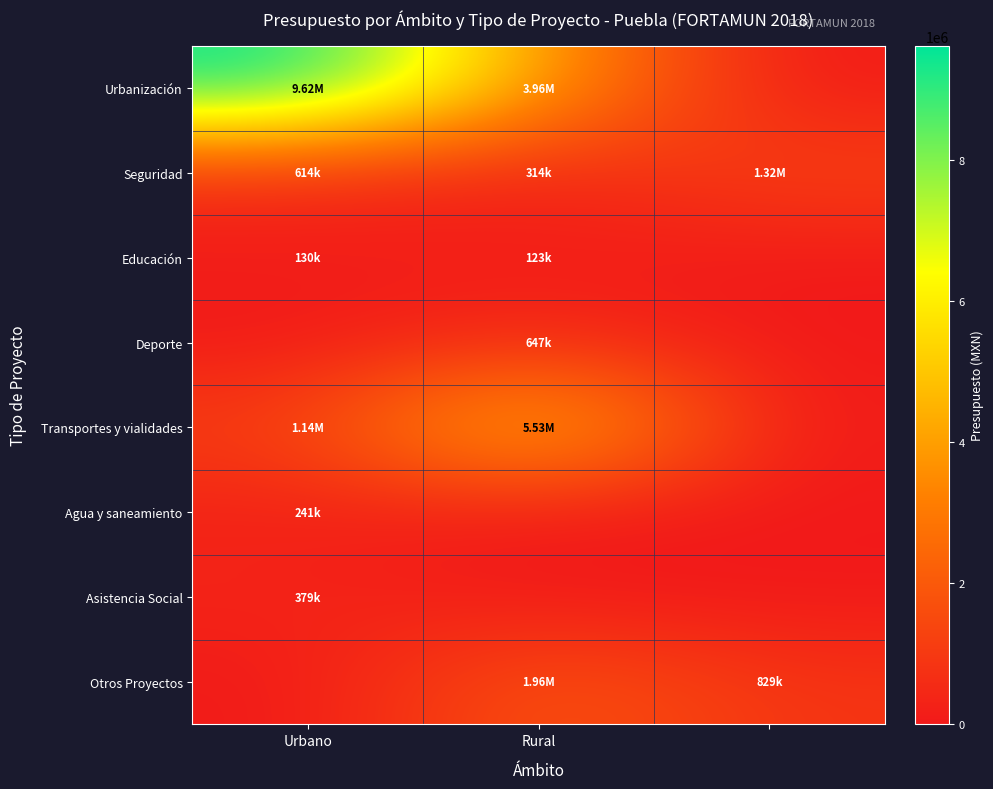

At how many categories does at least one series exceed 396850?

3